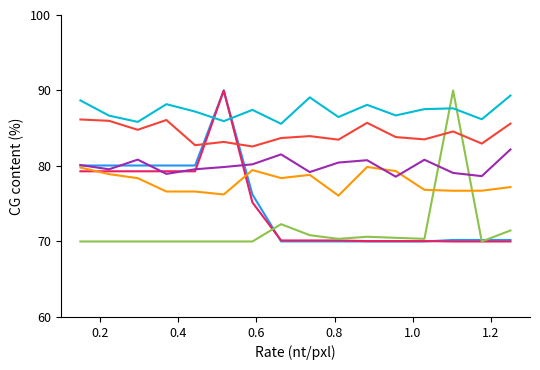

What is the maximum value shown in the chart?

90.0